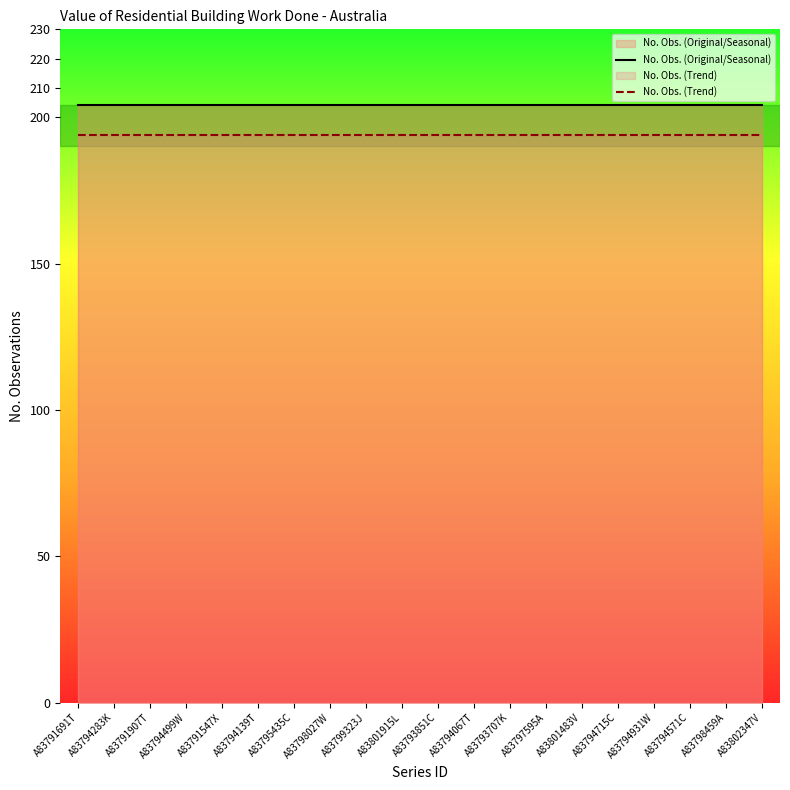

What is the label of the 19th point from the left?

A83798459A